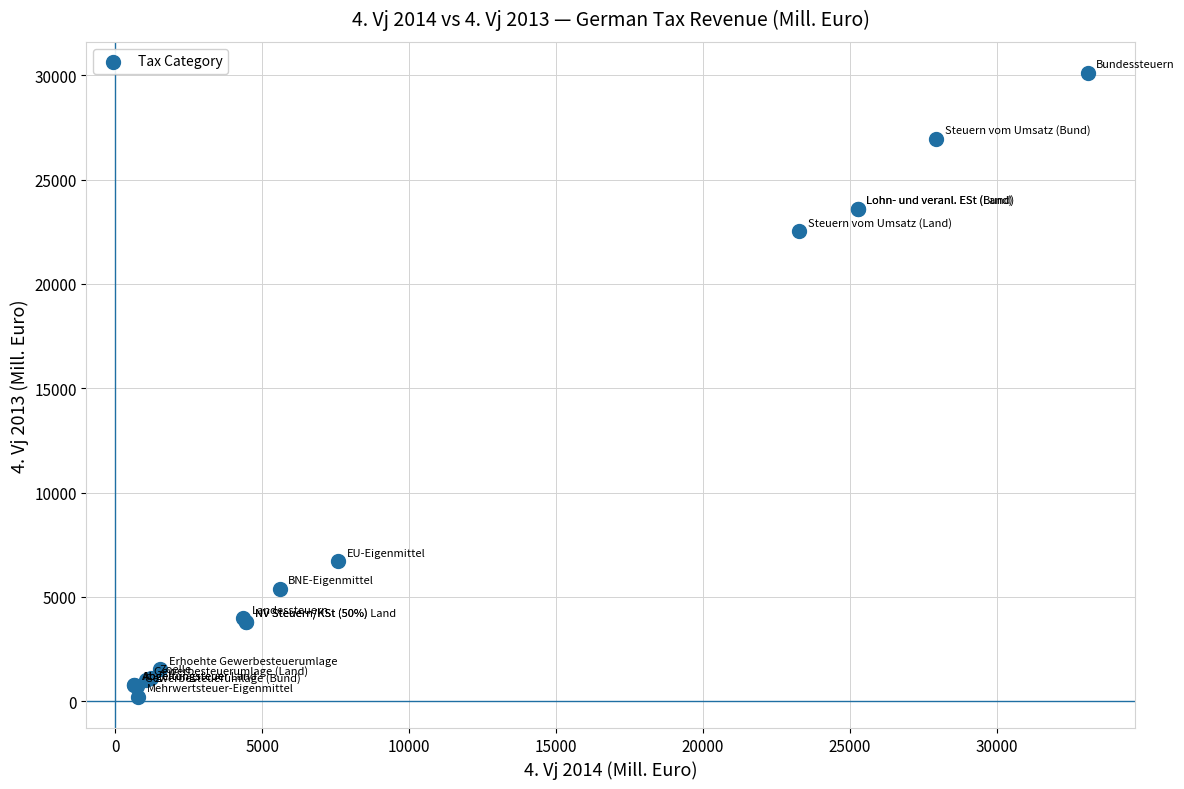

What Y value in the scatter plot is closest to 15159?

22536.4